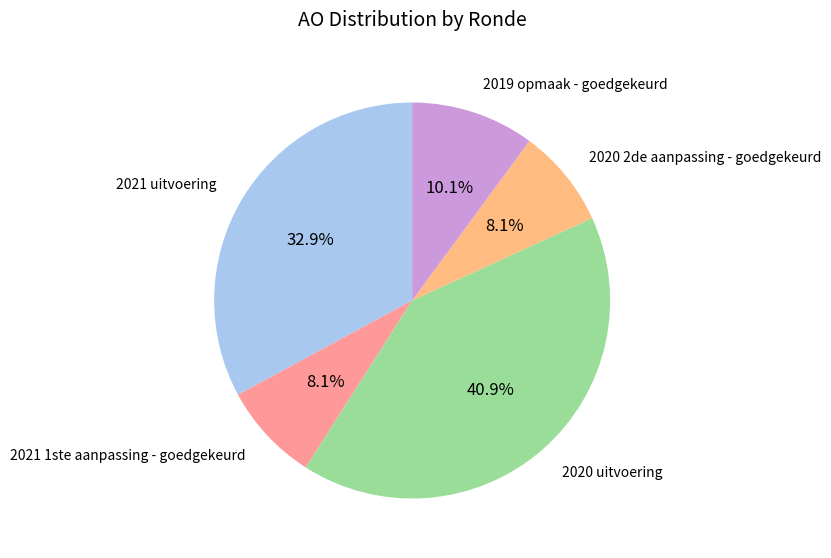

Is it true that 2021 uitvoering is 33% of the pie?

True